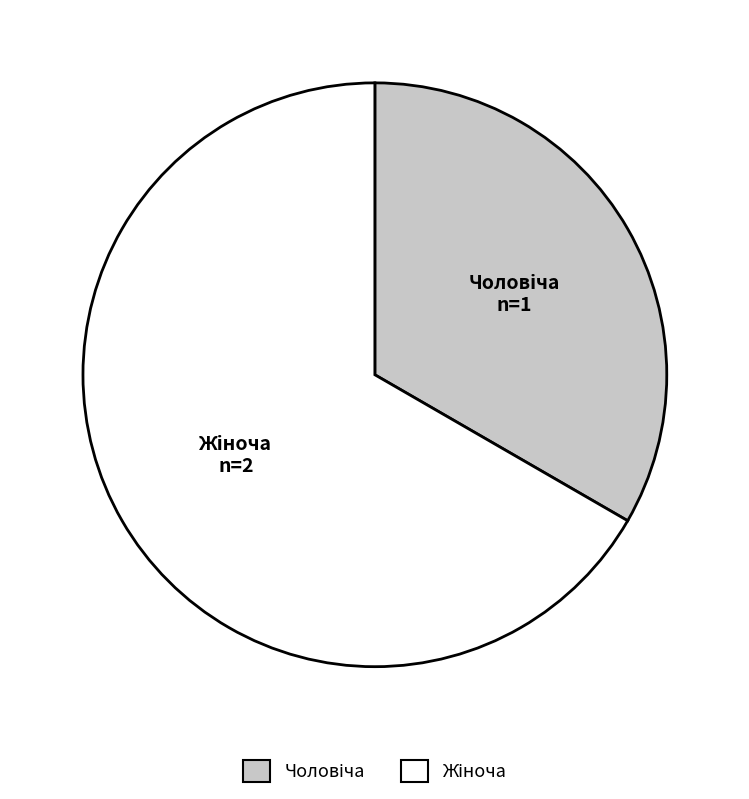

Is there any slice that represents more than half of the pie?

Yes